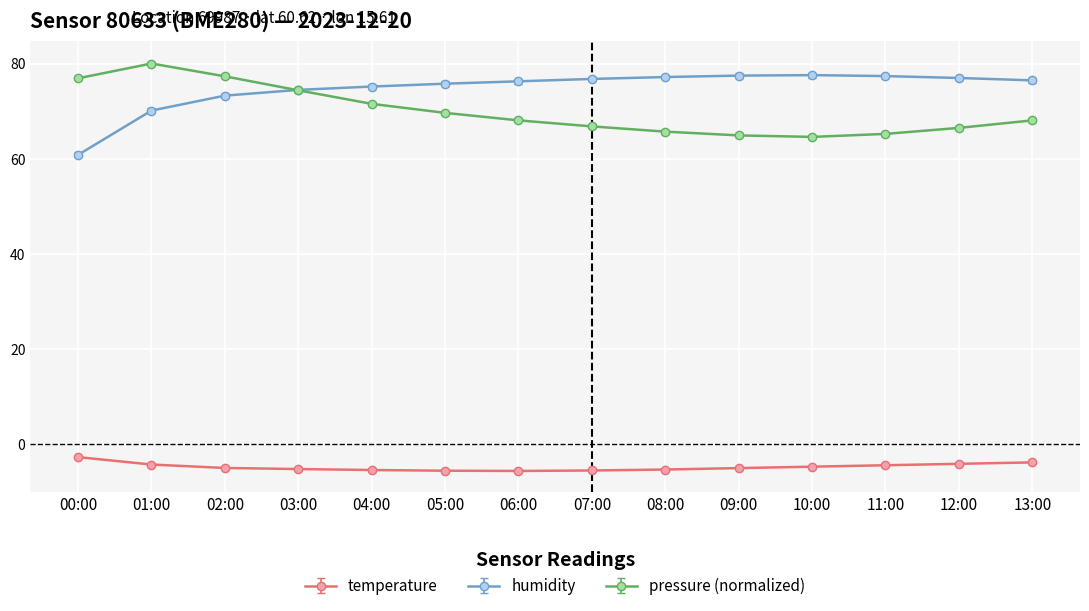

The value of pressure (normalized) at 10:00 is 41.3. True or false?

False